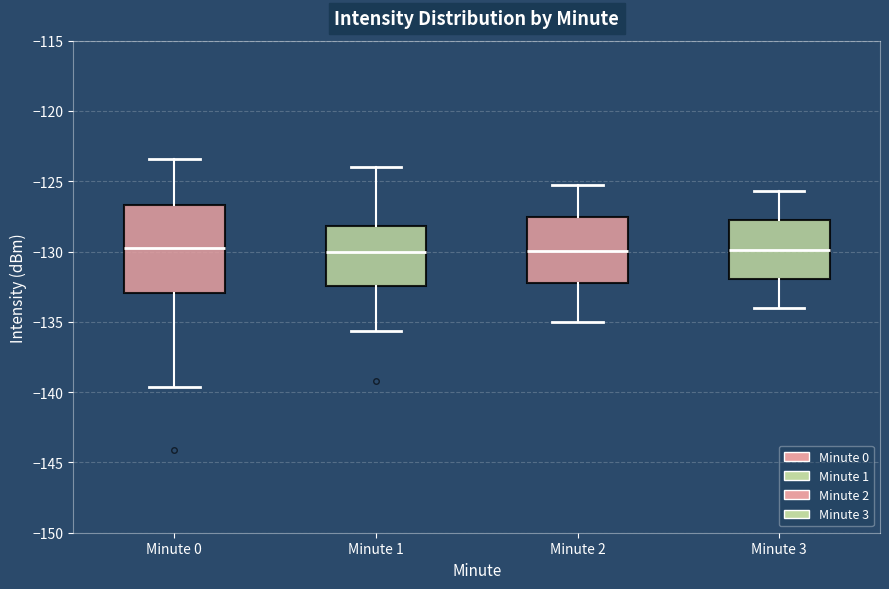

Comparing the boxes themselves (not the whiskers), which one is the tallest?

Minute 0